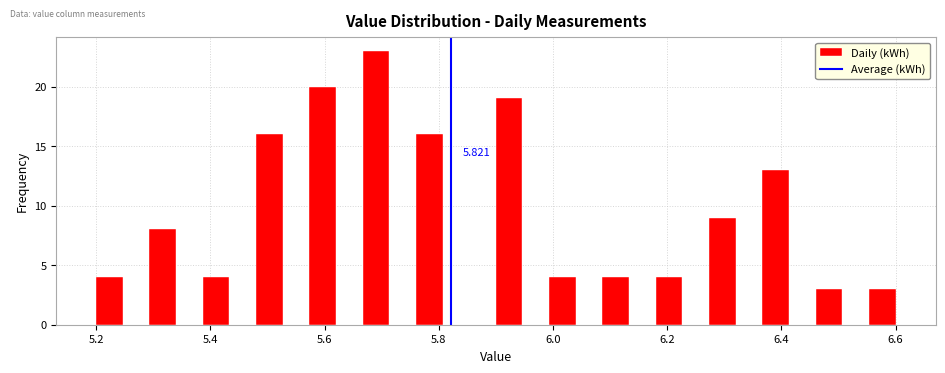

Around what value on the x-axis is the tallest bar? Give the approximate position of its centre, as read against the axis.

5.70